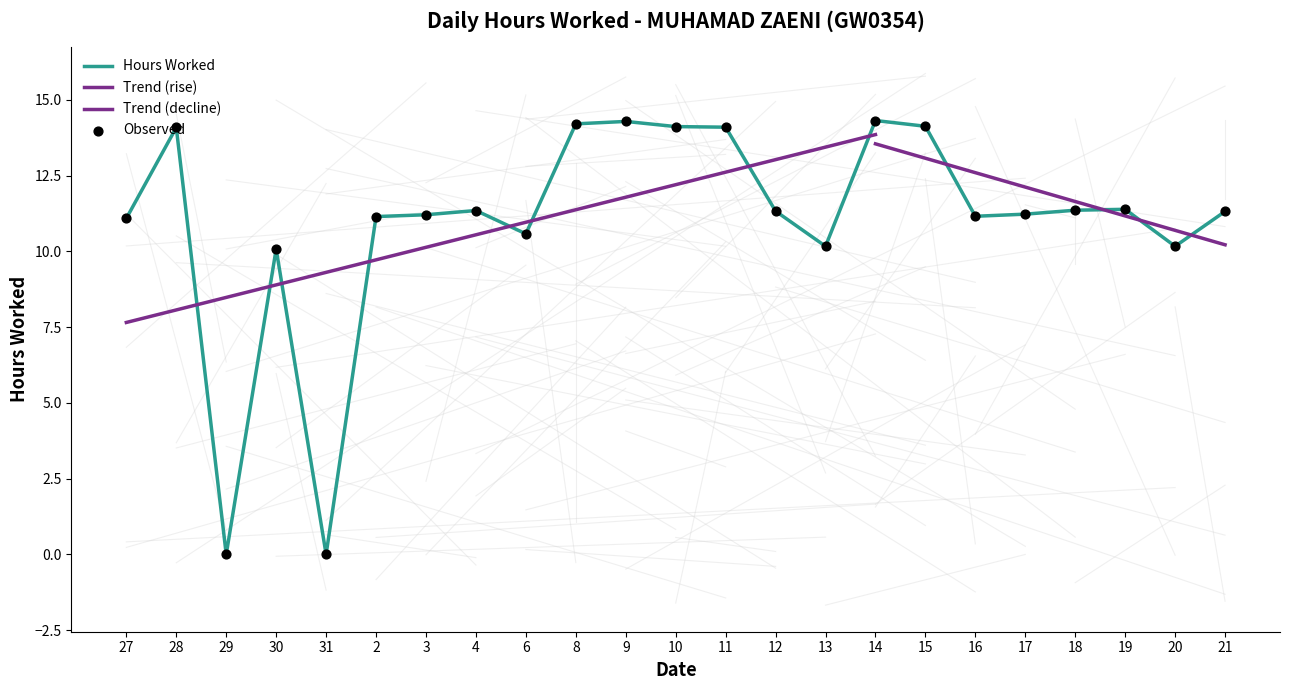

Which has a higher value, 12 or 20?

12